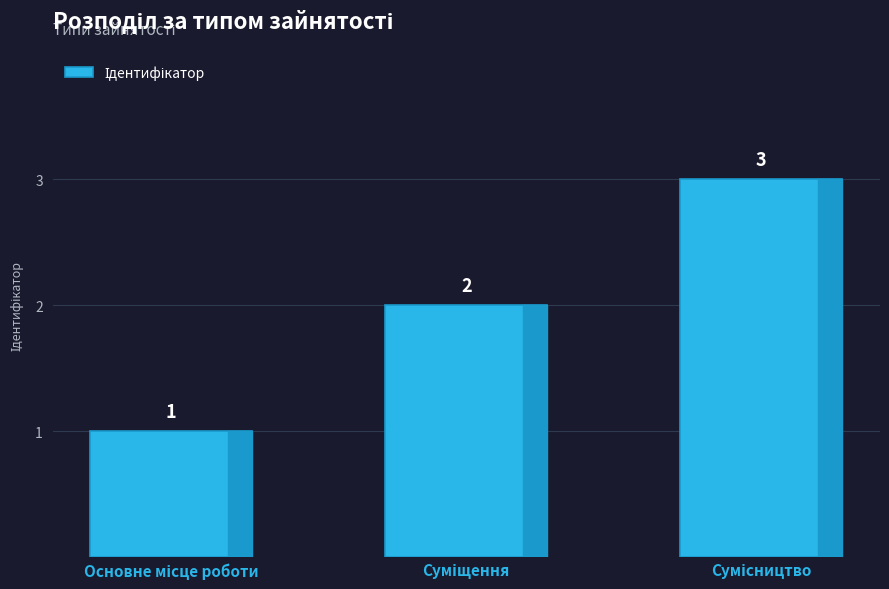

Count the values in the range 1 to 3.

3